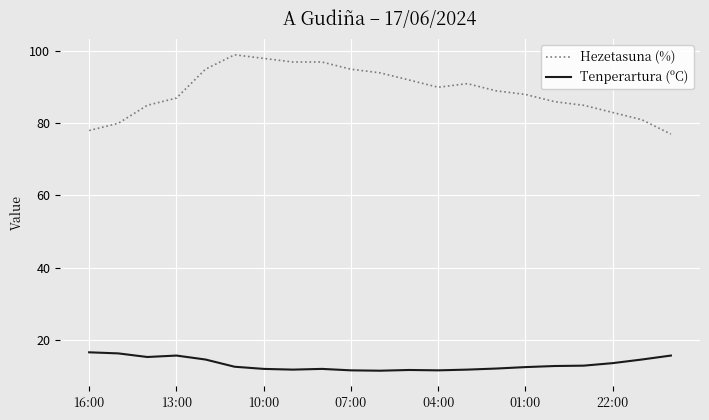

What is the maximum value shown in the chart?

99.0